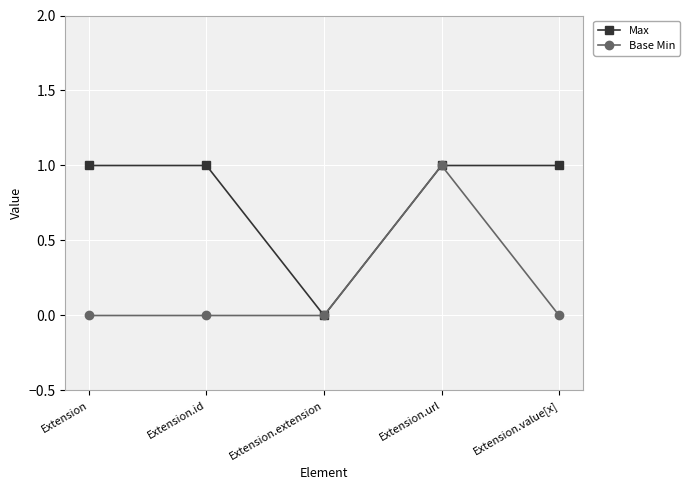

Which series has the largest total across all categories?

Max